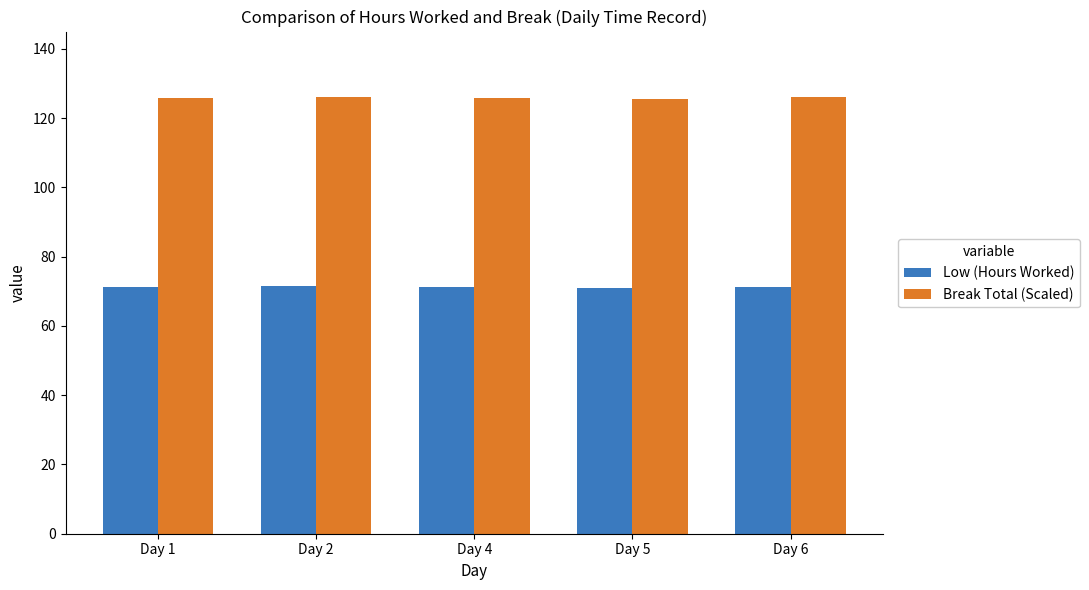

How many bars are there in each group?

2